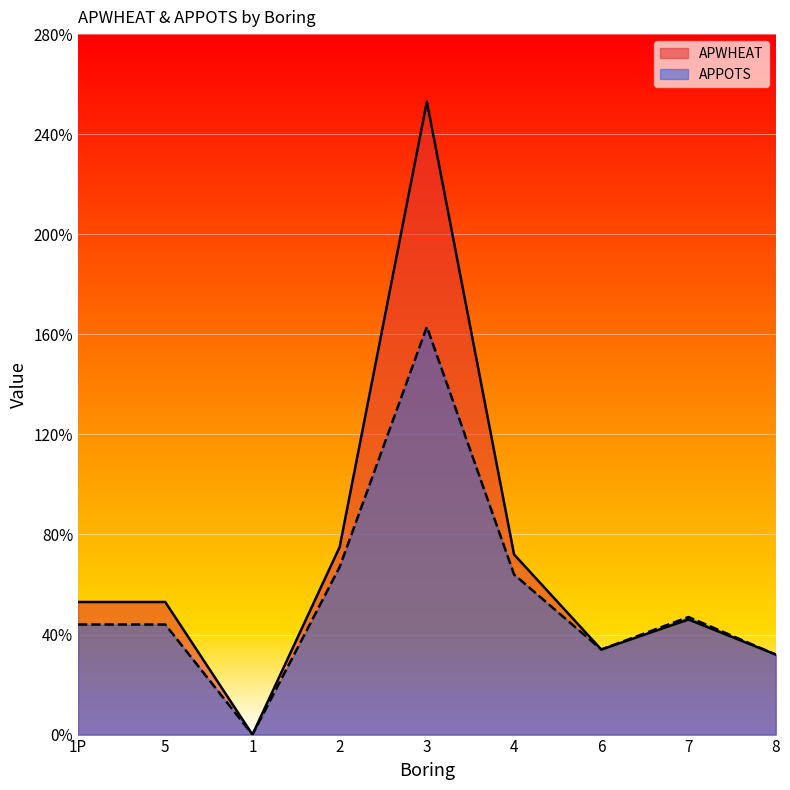

Rank the series at 7 from lowest to highest value.

APWHEAT, APPOTS